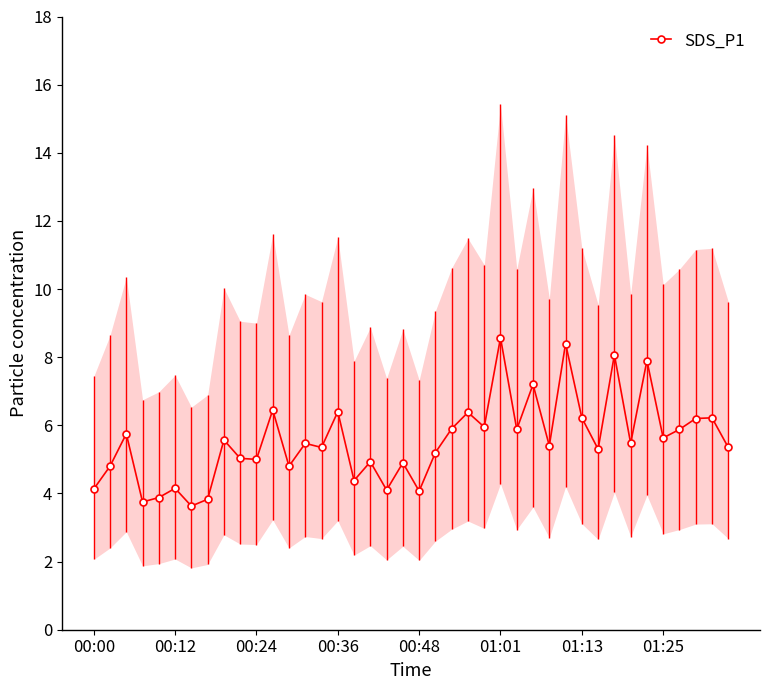

What is the sum of the values at 01:25 and 00:36?

12.0